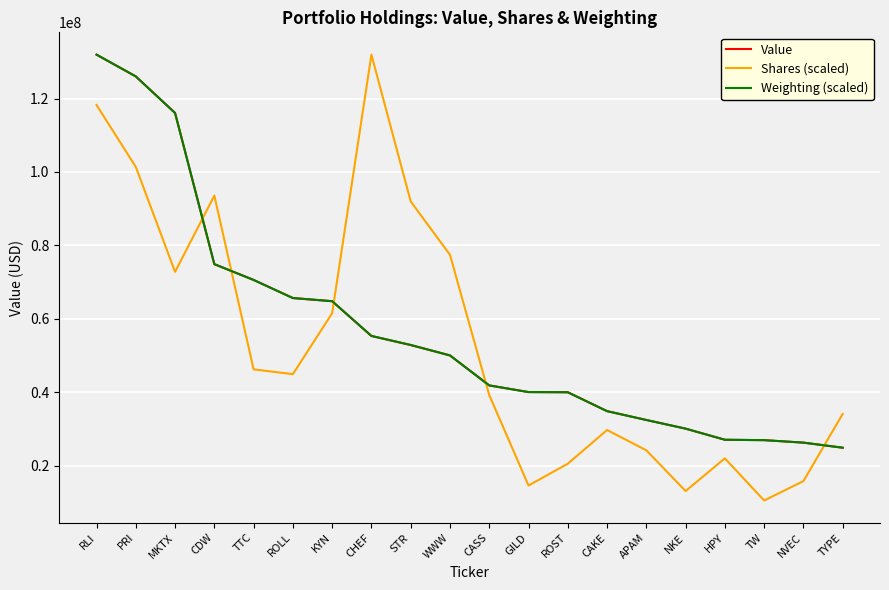

What is the maximum value for Shares (scaled)?

131953000.0